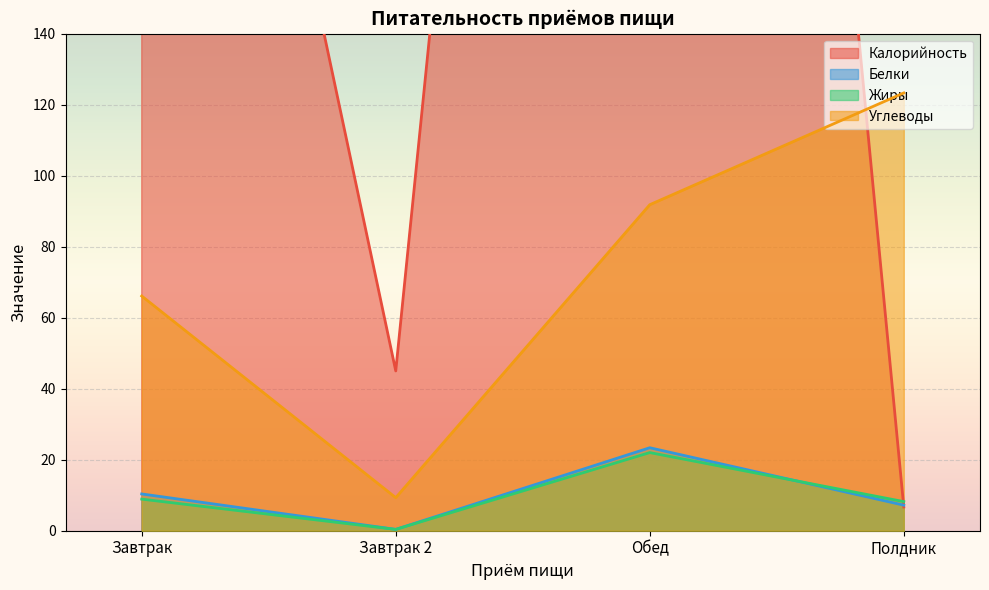

True or false: Жиры and Углеводы cross at least once.

False